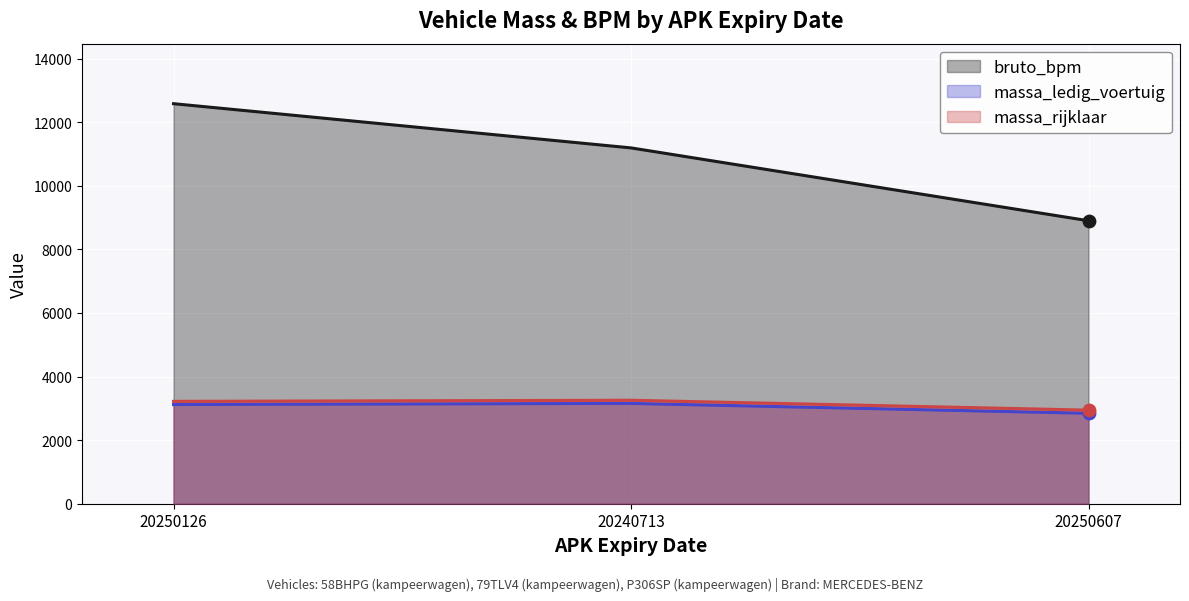

Is the value of massa_rijklaar at 20240713 greater than the value of massa_ledig_voertuig at 20240713?

Yes